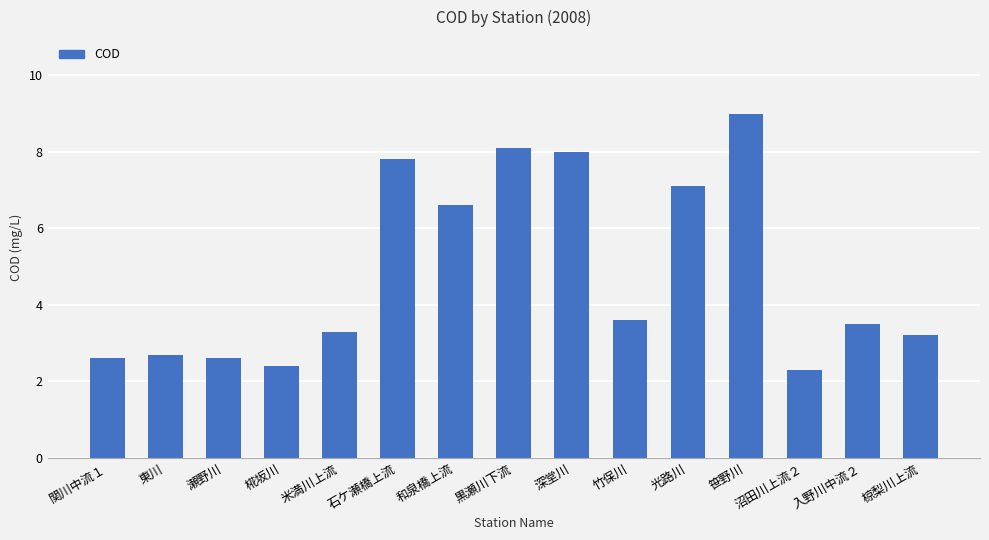

What is the sum of the values at 竹保川 and 米満川上流?

6.9